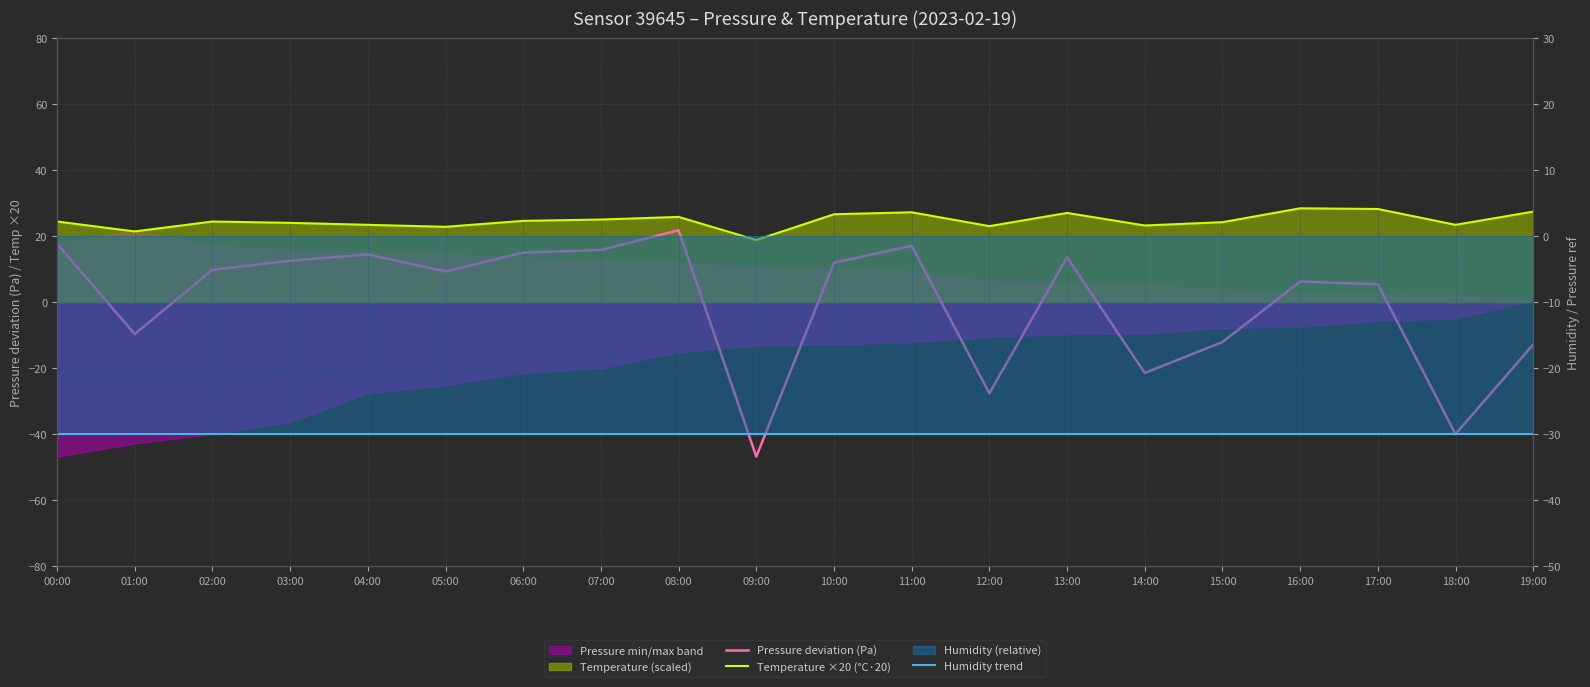

True or false: Temperature ×20 (°C·20) and Pressure deviation (Pa) cross at least once.

False